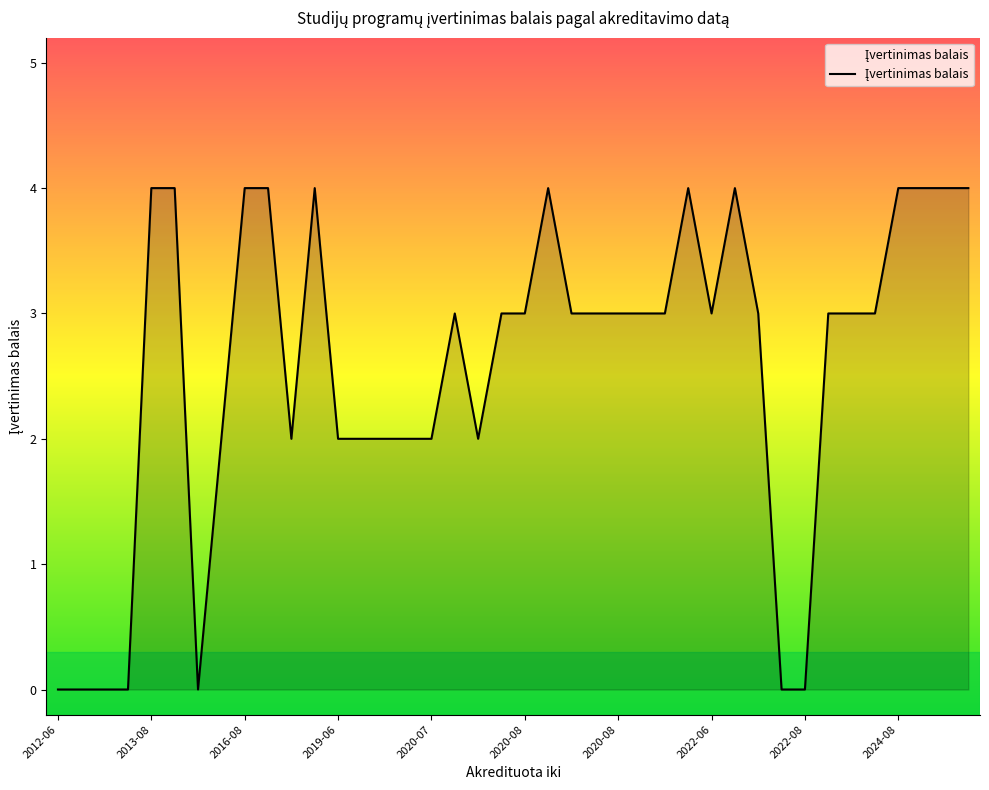

What is the difference between the maximum and minimum values?

4